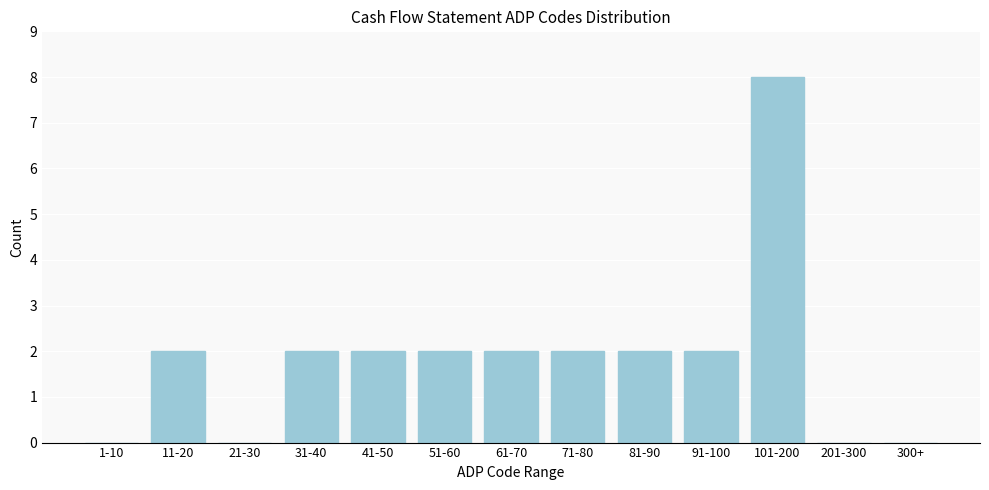

Reading right to left, extract all data points from this chart.

300+=0	201-300=0	101-200=8	91-100=2	81-90=2	71-80=2	61-70=2	51-60=2	41-50=2	31-40=2	21-30=0	11-20=2	1-10=0